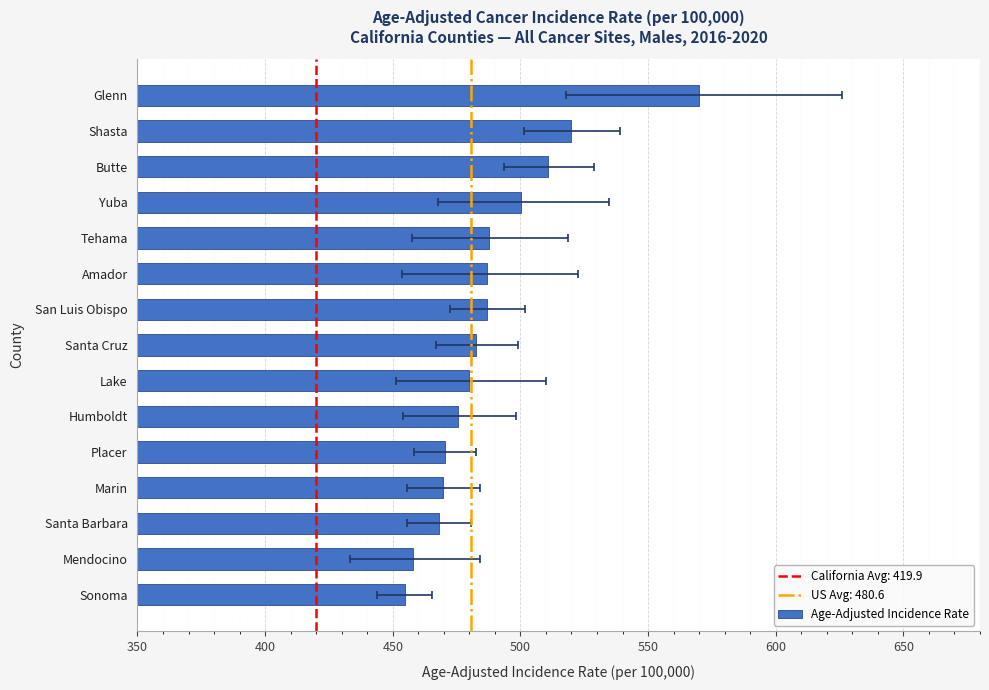

The value at Yuba is 500.4. True or false?

True